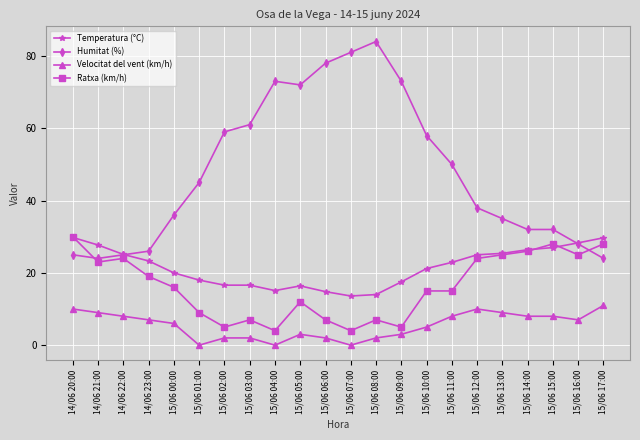

Does the chart display data point markers on the line(s)?

Yes